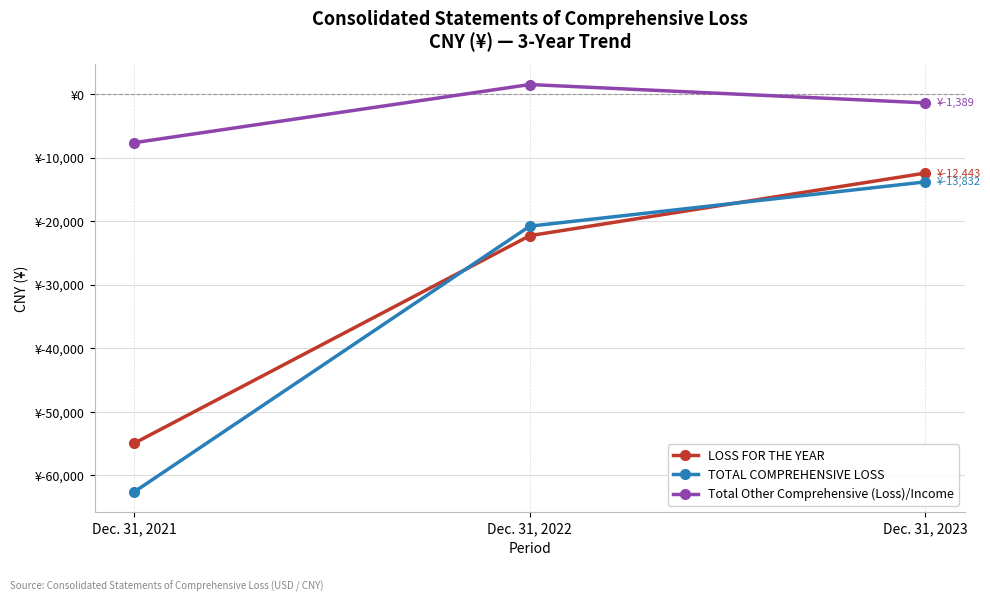

Is this an area chart (filled region under the line)?

No